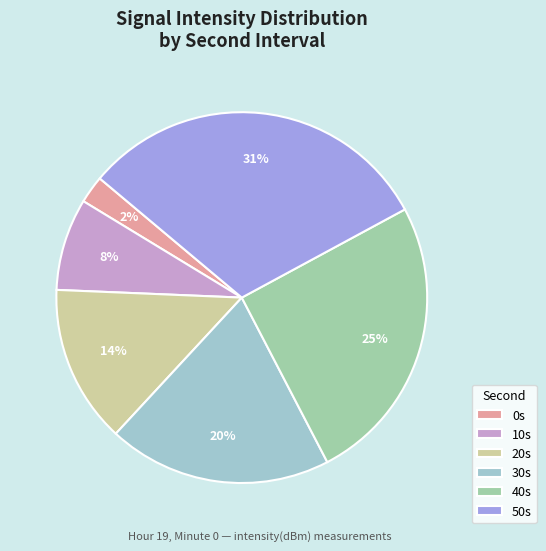

To the nearest percent, what is the combined percentage of 30s and 40s?

45%